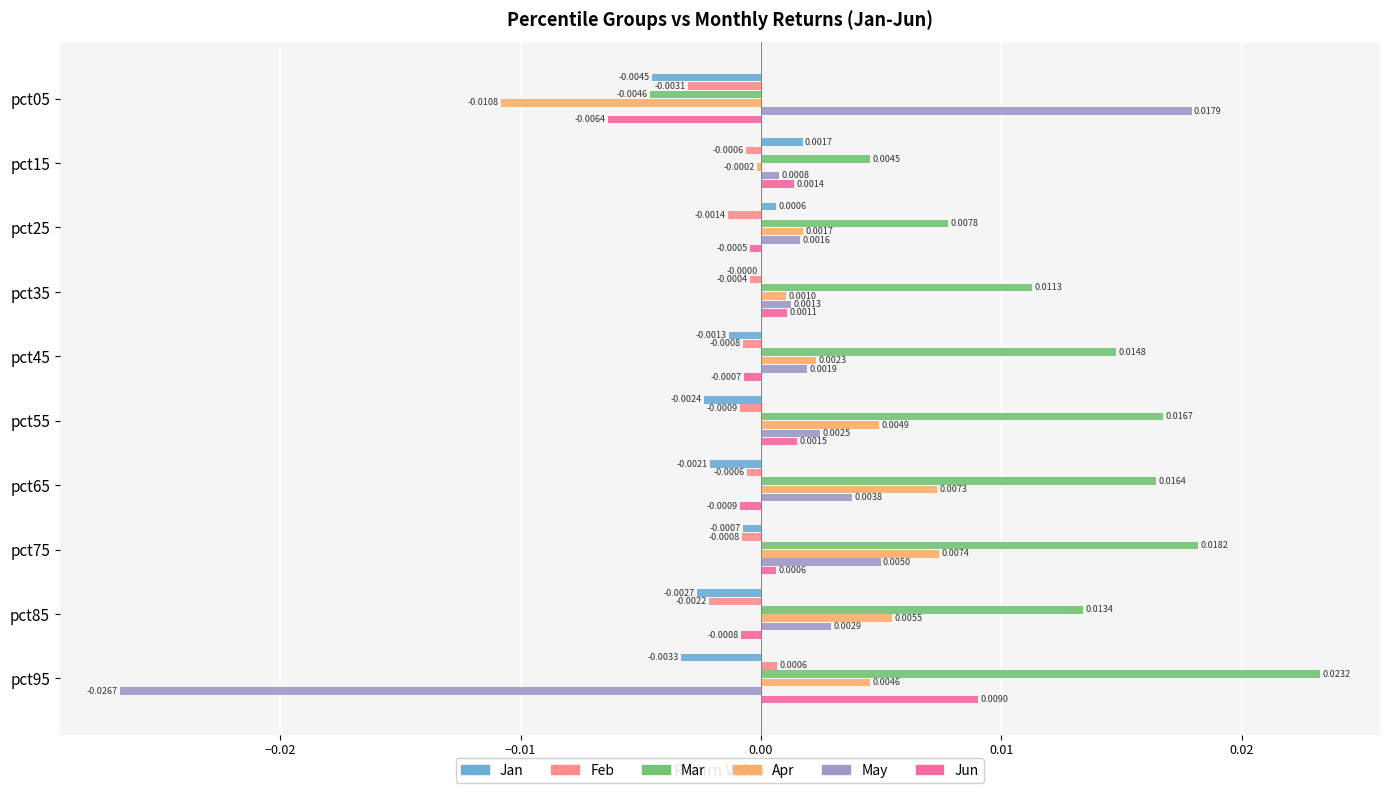

Where is Mar nearest to the value 0?

pct15